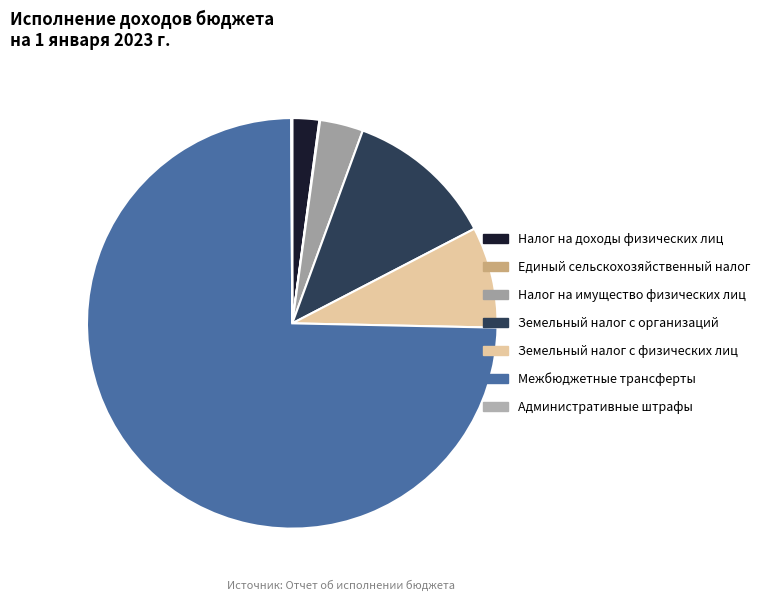

To the nearest percent, what percentage of the pie is Налог на доходы физических лиц?

2%